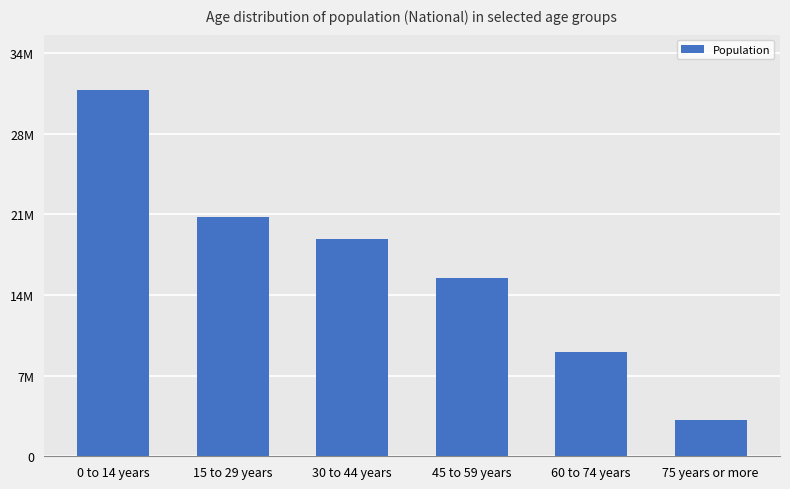

True or false: the data shows 15200000 at 45 to 59 years.

True